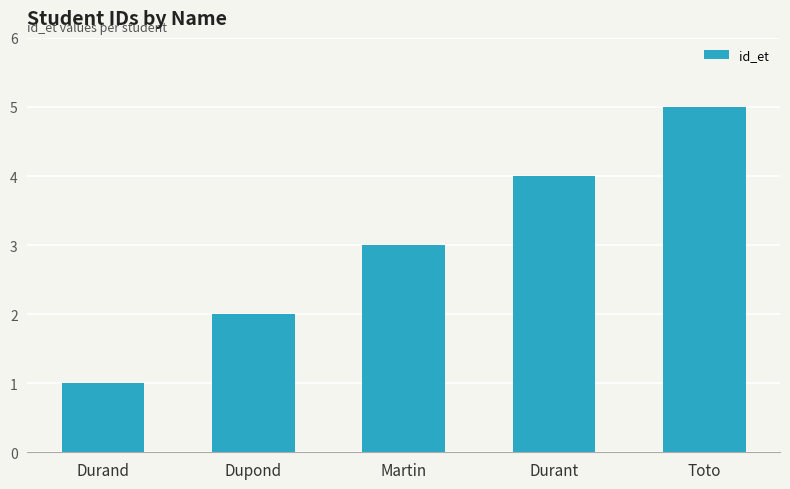

The chart shows a value of 1 at Durand. True or false?

True